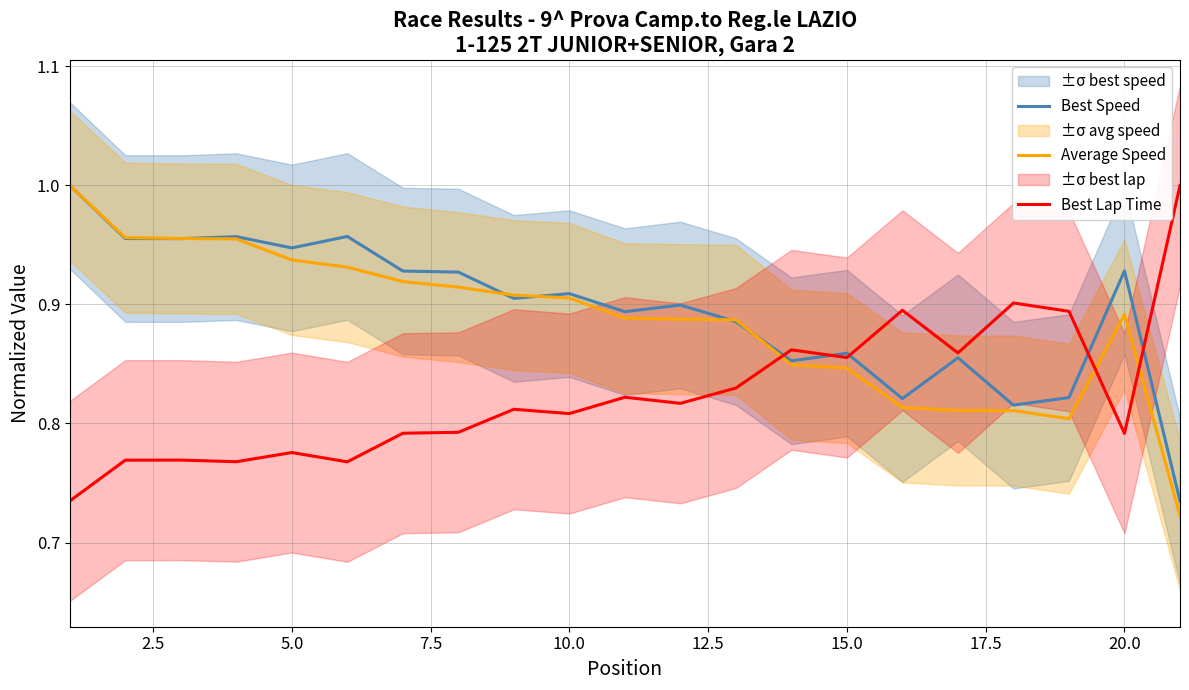

True or false: Best Lap Time has a value of 1.0 at 20.0.

False